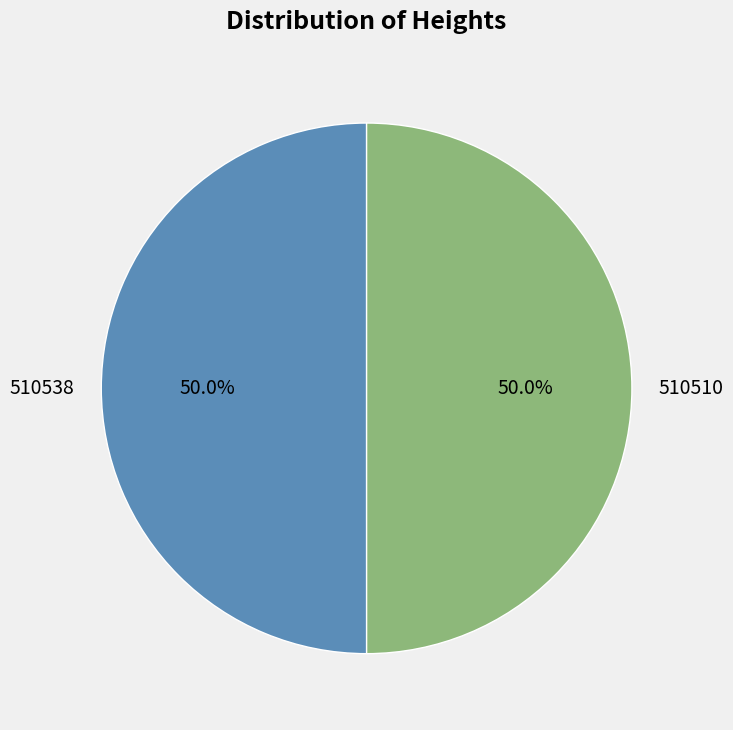

The 510538 slice represents 50% of the pie. True or false?

True